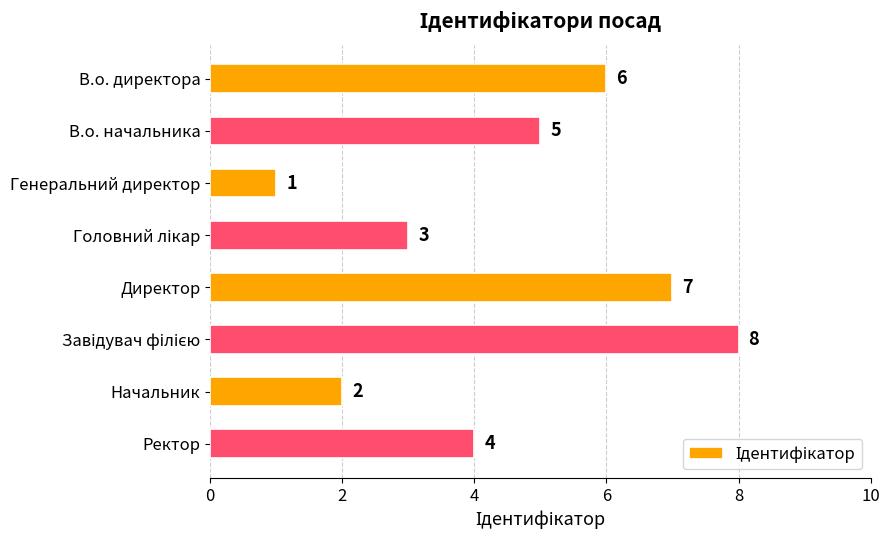

Reading top to bottom, list all the values displayed in this chart.

6	5	1	3	7	8	2	4